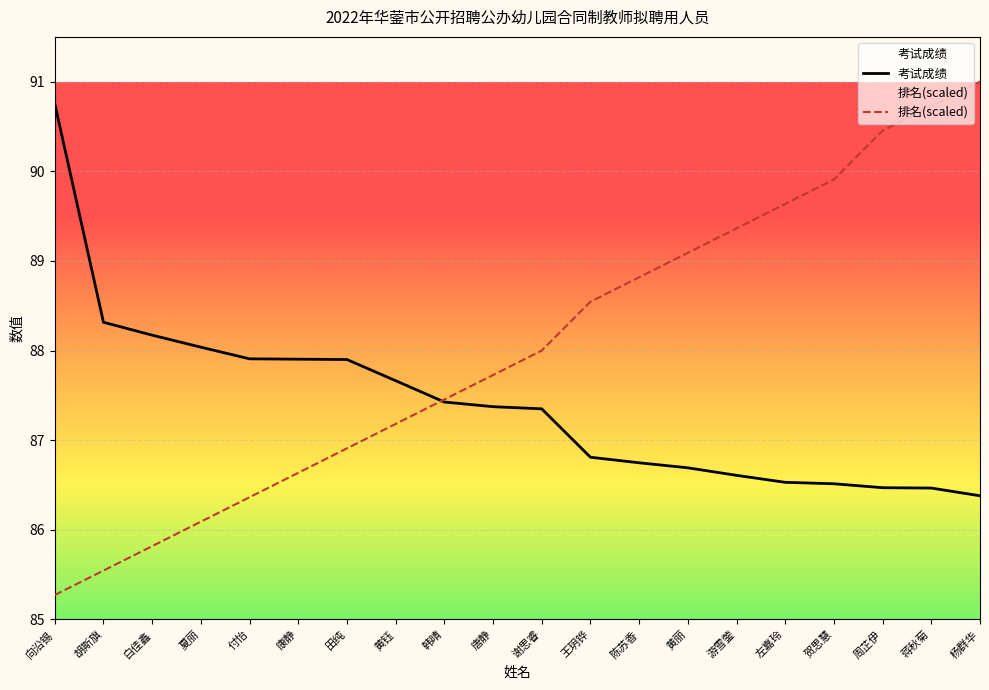

What is the label of the 4th point from the right?

贺思慧